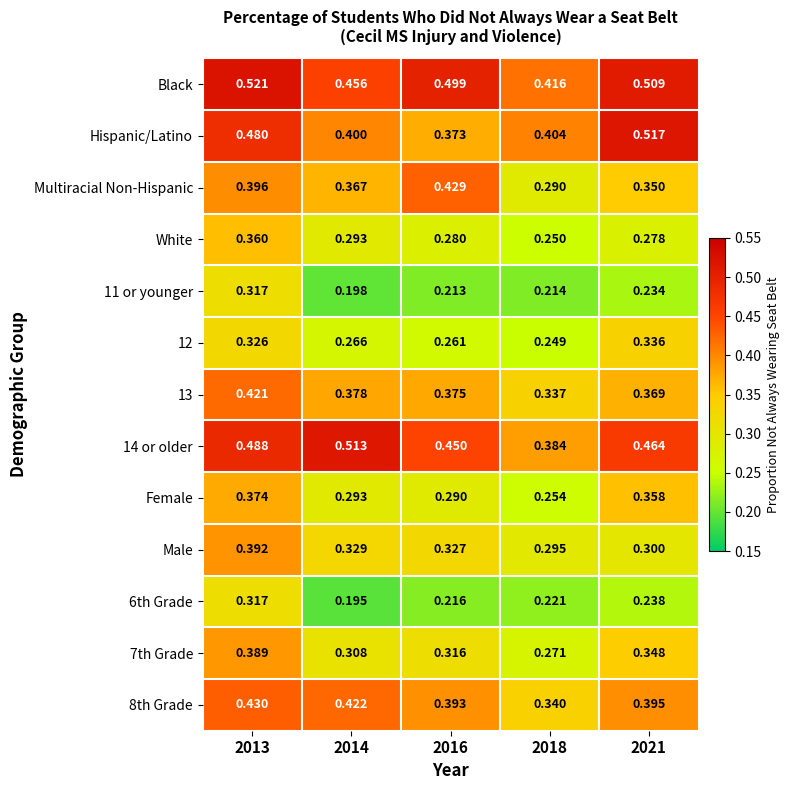

Which series has the largest range (max minus min)?

Hispanic/Latino